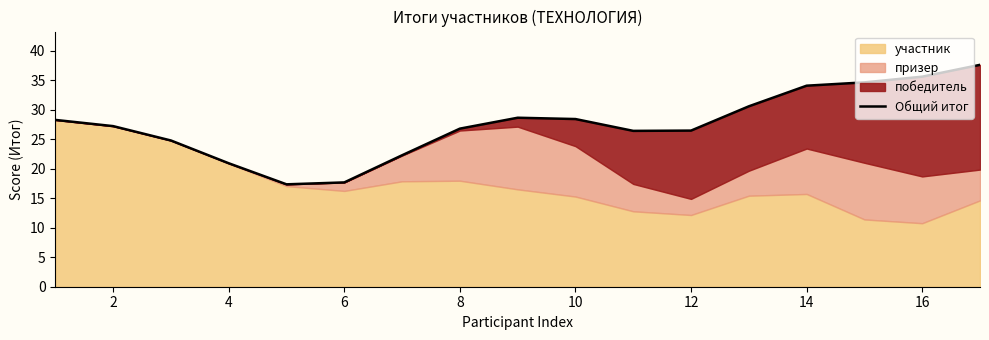

Which label corresponds to the smallest value in the chart?

8